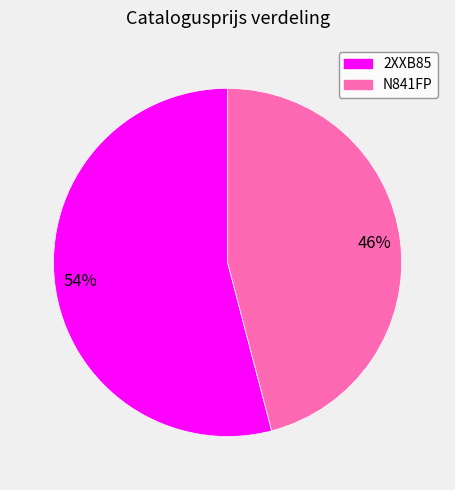

True or false: 2XXB85 accounts for 63% of the total.

False